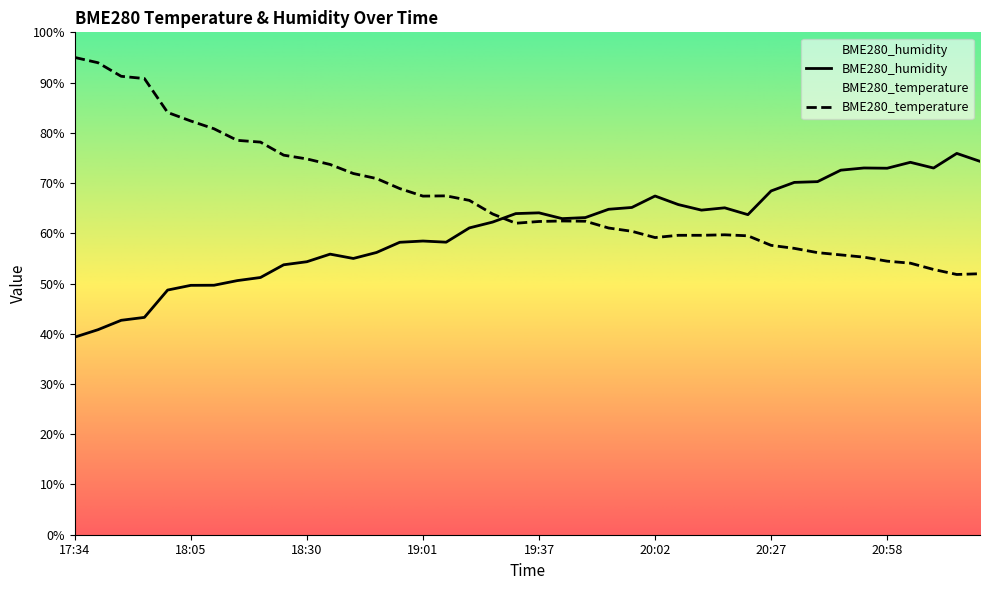

Which category has the highest value in the BME280_temperature series?

17:34